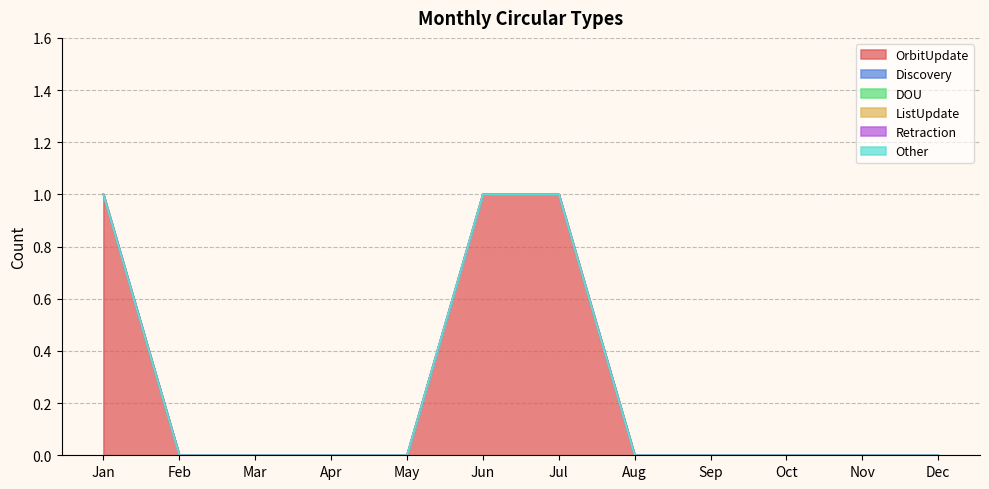

Reading right to left, extract all data points from this chart.

OrbitUpdate: Dec=0	Nov=0	Oct=0	Sep=0	Aug=0	Jul=1	Jun=1	May=0	Apr=0	Mar=0	Feb=0	Jan=1
Discovery: Dec=0	Nov=0	Oct=0	Sep=0	Aug=0	Jul=0	Jun=0	May=0	Apr=0	Mar=0	Feb=0	Jan=0
DOU: Dec=0	Nov=0	Oct=0	Sep=0	Aug=0	Jul=0	Jun=0	May=0	Apr=0	Mar=0	Feb=0	Jan=0
ListUpdate: Dec=0	Nov=0	Oct=0	Sep=0	Aug=0	Jul=0	Jun=0	May=0	Apr=0	Mar=0	Feb=0	Jan=0
Retraction: Dec=0	Nov=0	Oct=0	Sep=0	Aug=0	Jul=0	Jun=0	May=0	Apr=0	Mar=0	Feb=0	Jan=0
Other: Dec=0	Nov=0	Oct=0	Sep=0	Aug=0	Jul=0	Jun=0	May=0	Apr=0	Mar=0	Feb=0	Jan=0